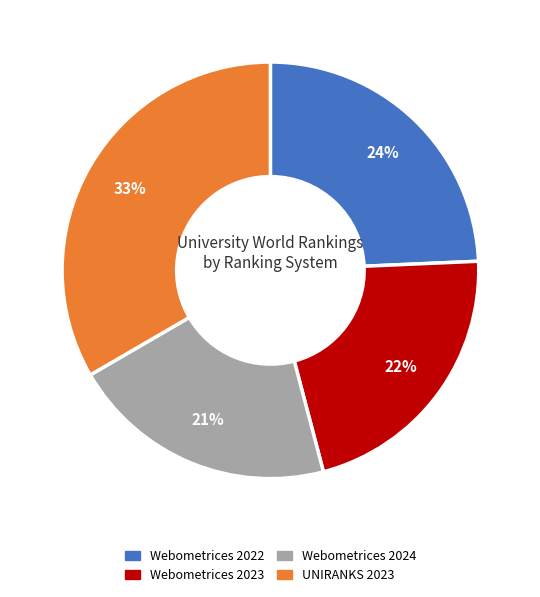

Count the number of slices in the pie.

4